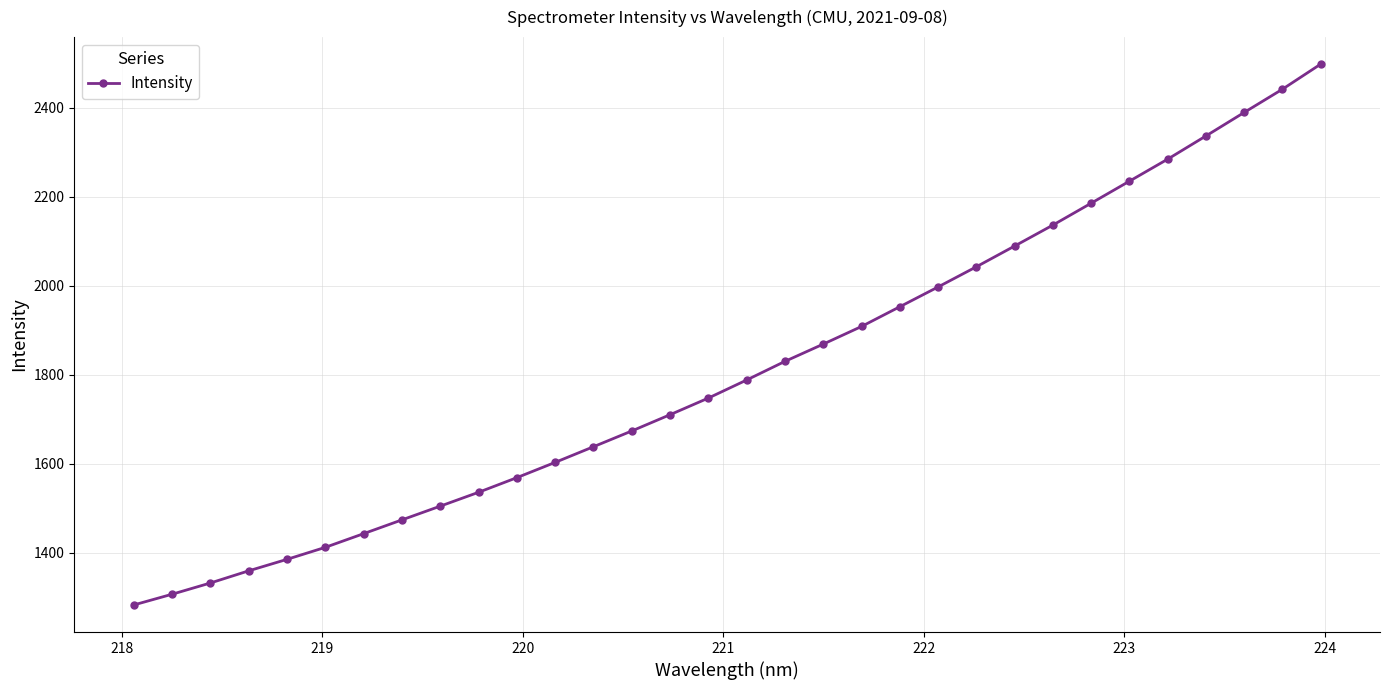

What is the sum of all values?

57961.4